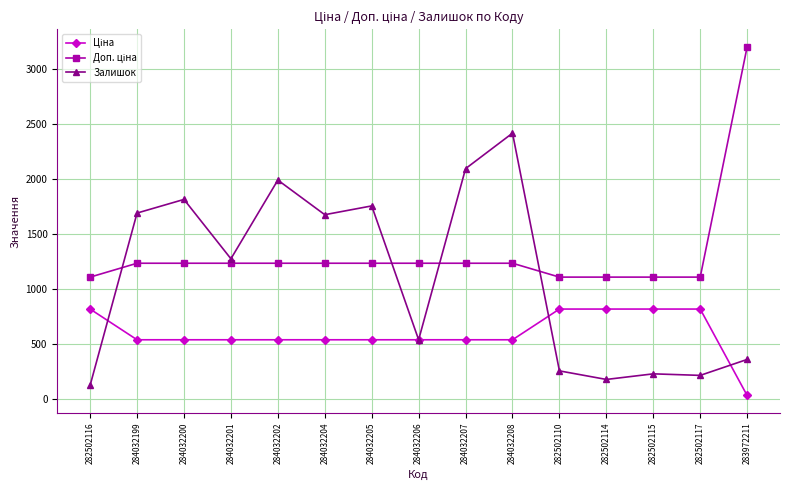

What is the average value of the Залишок series?

1108.5